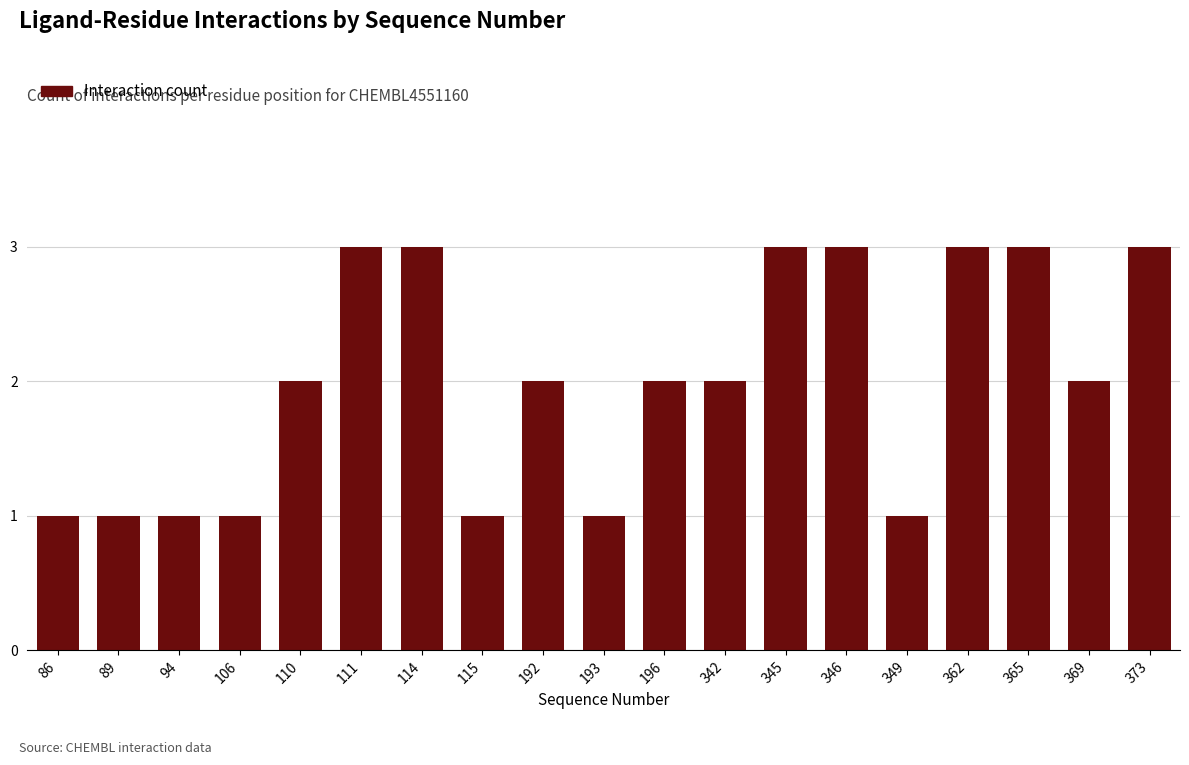

Reading left to right, transcribe all the data shown in this chart.

1	1	1	1	2	3	3	1	2	1	2	2	3	3	1	3	3	2	3